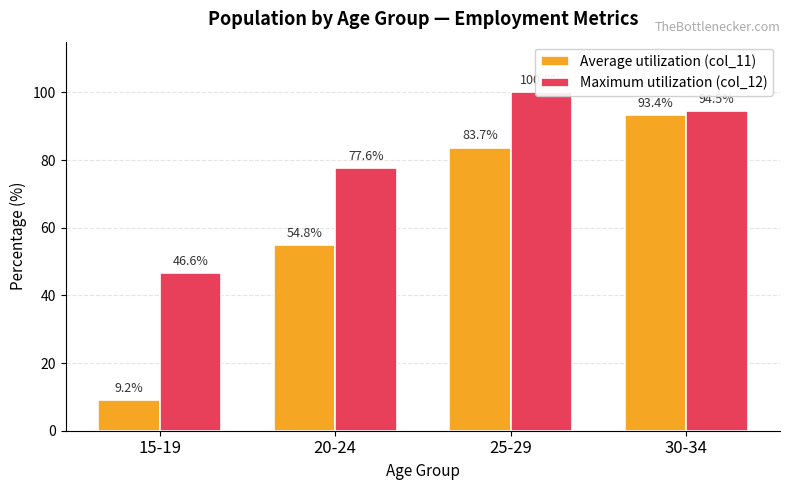

The value of Maximum utilization (col_12) at 30-34 is 47.1. True or false?

False